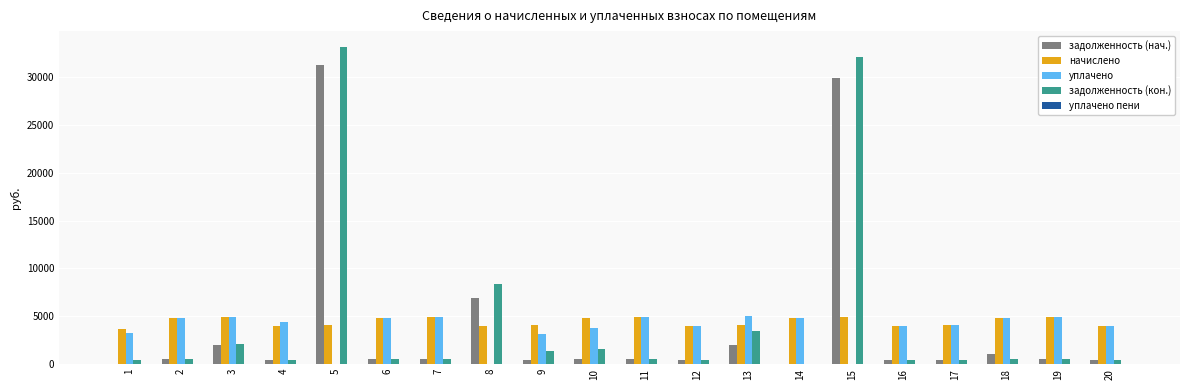

What is the maximum value shown in the chart?

33144.0